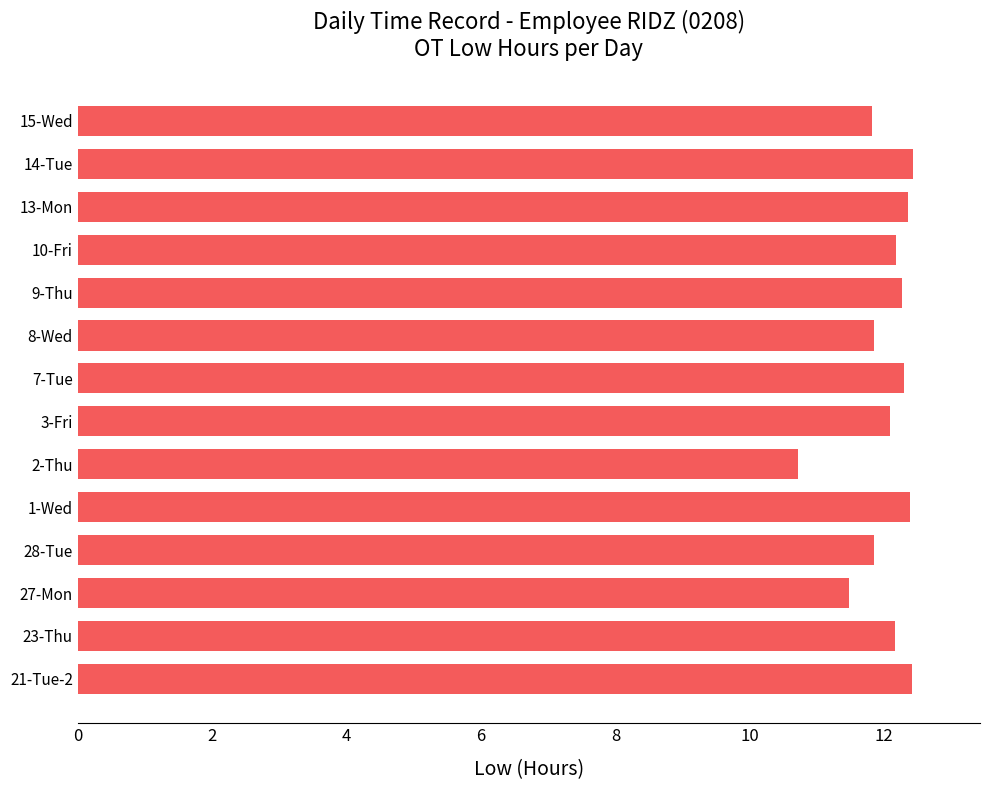

What is the maximum value shown in the chart?

12.4